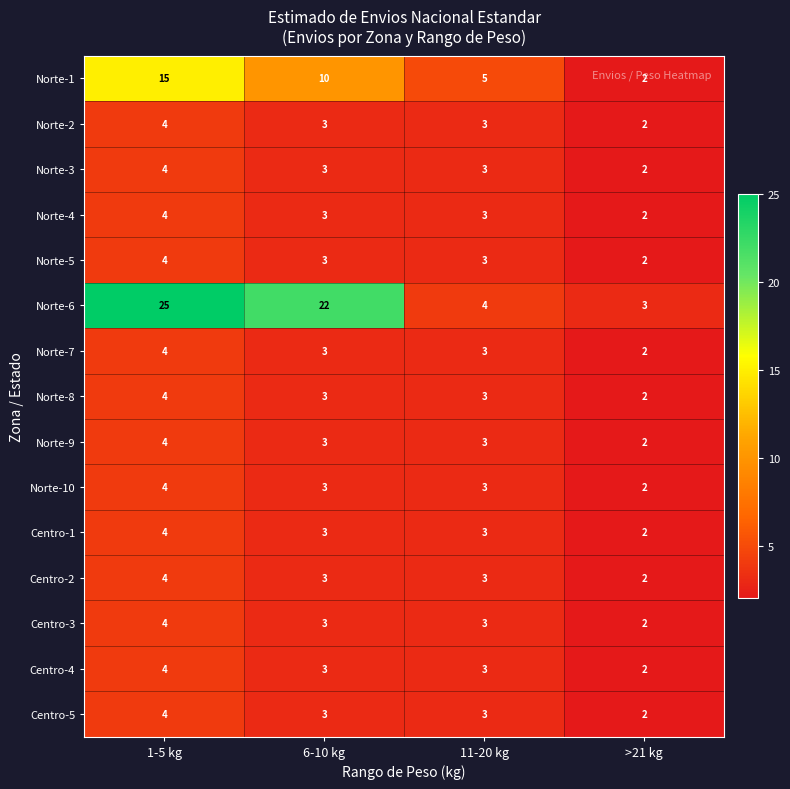

Rank the categories by Norte-1 value from lowest to highest.

>21 kg, 11-20 kg, 6-10 kg, 1-5 kg